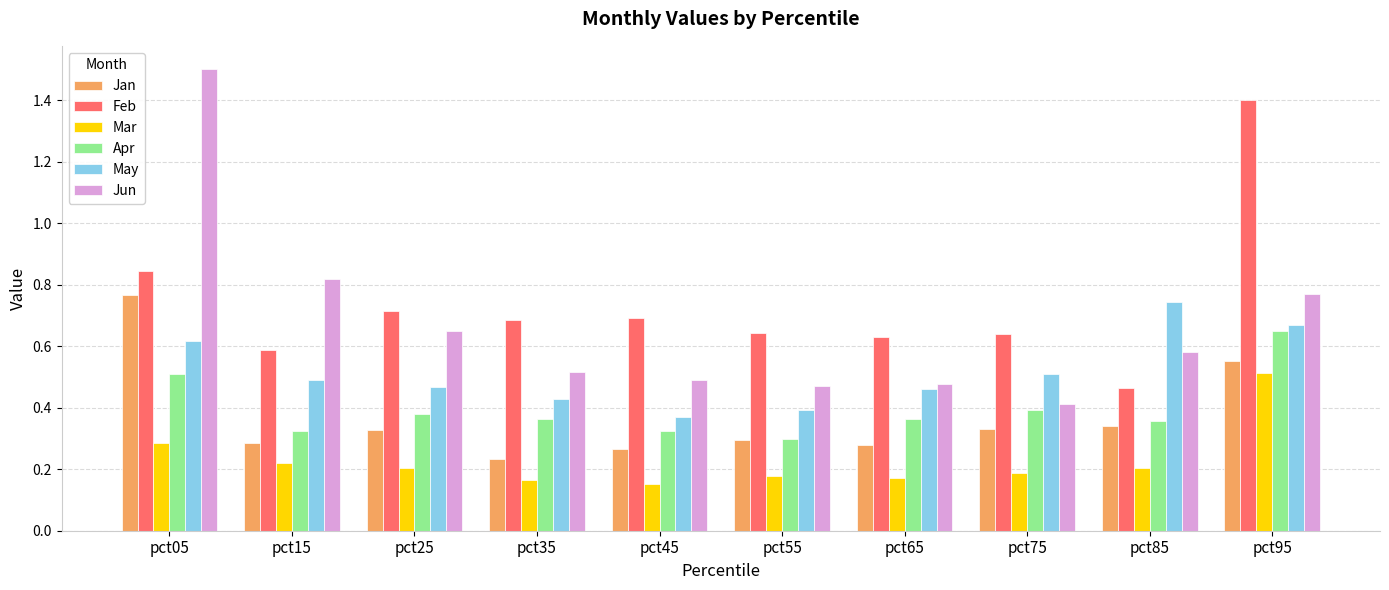

Which series has the largest range (max minus min)?

Jun